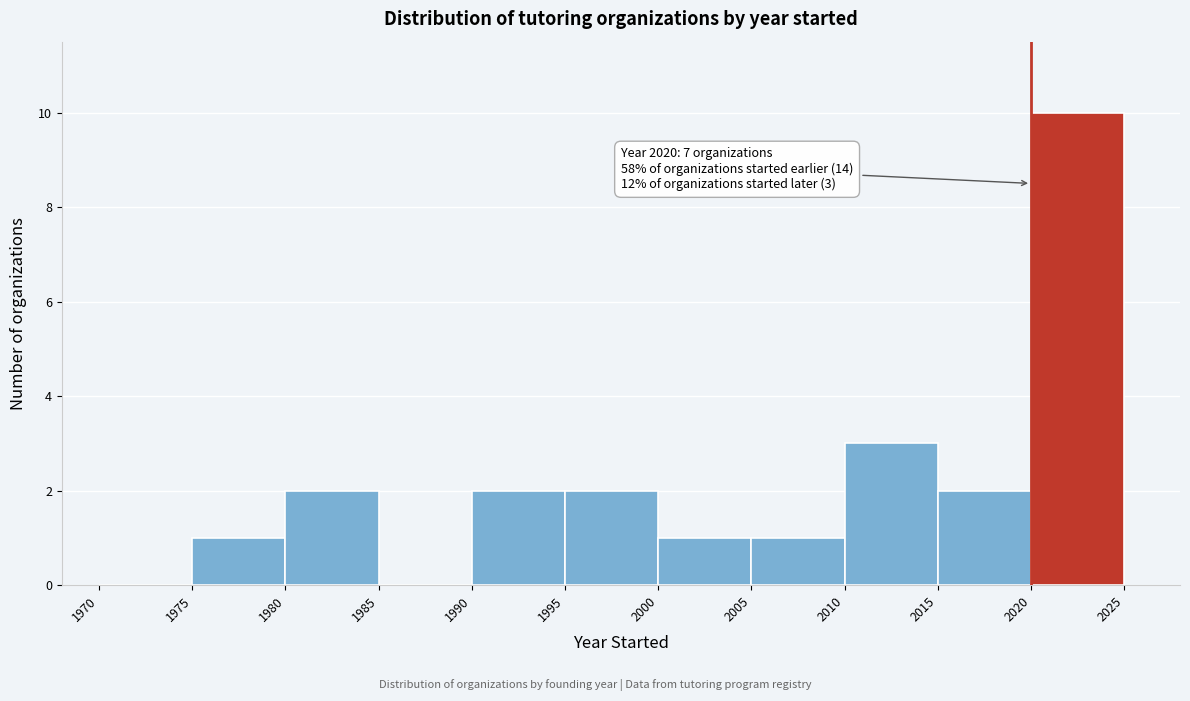

Over which range of the x-axis is the bar tallest?

2020 to 2025